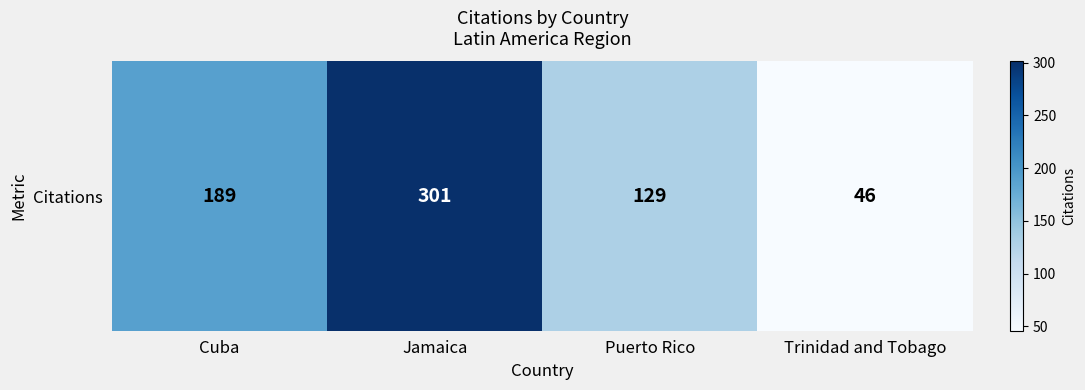

The chart shows a value of 189 at Cuba. True or false?

True